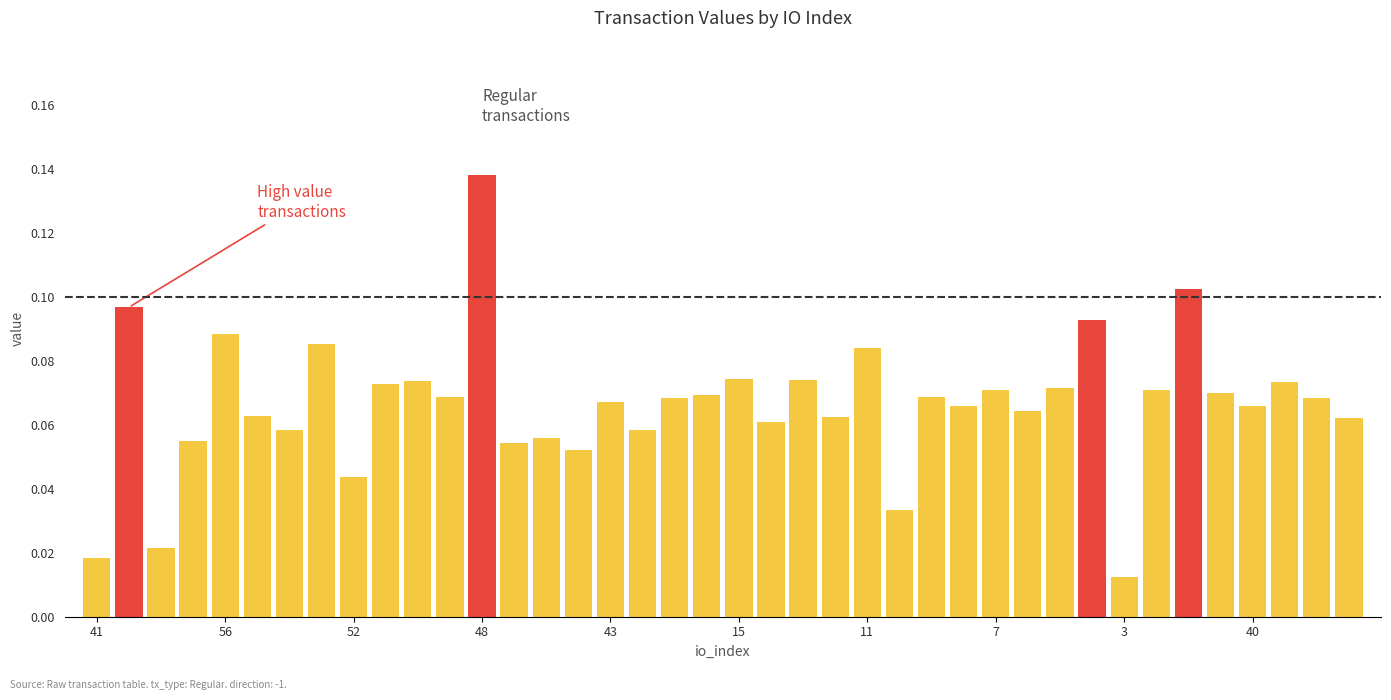

What is the sum of all values?

2.7